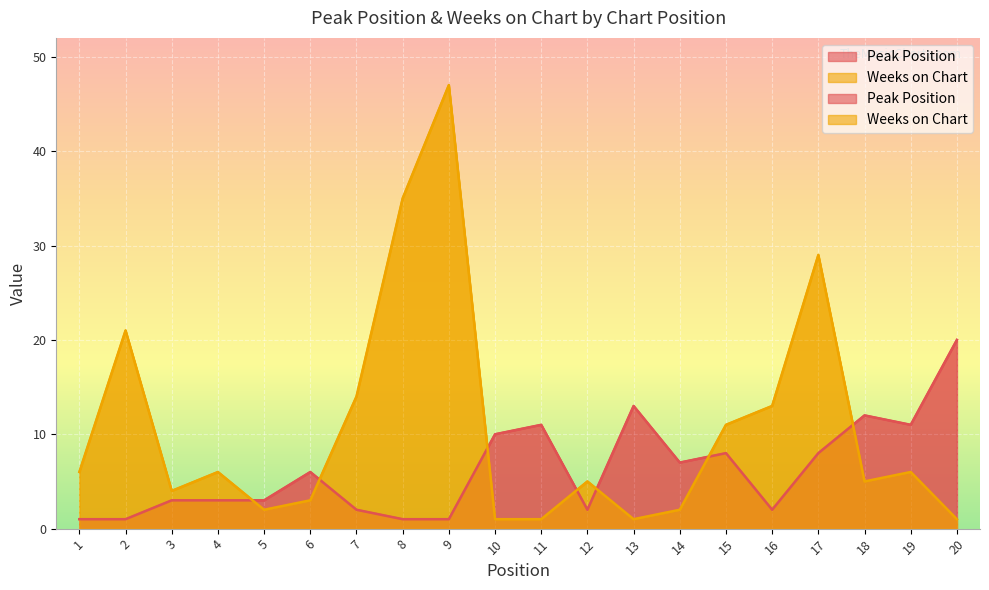

How many data points in Peak Position are less than 6?

10